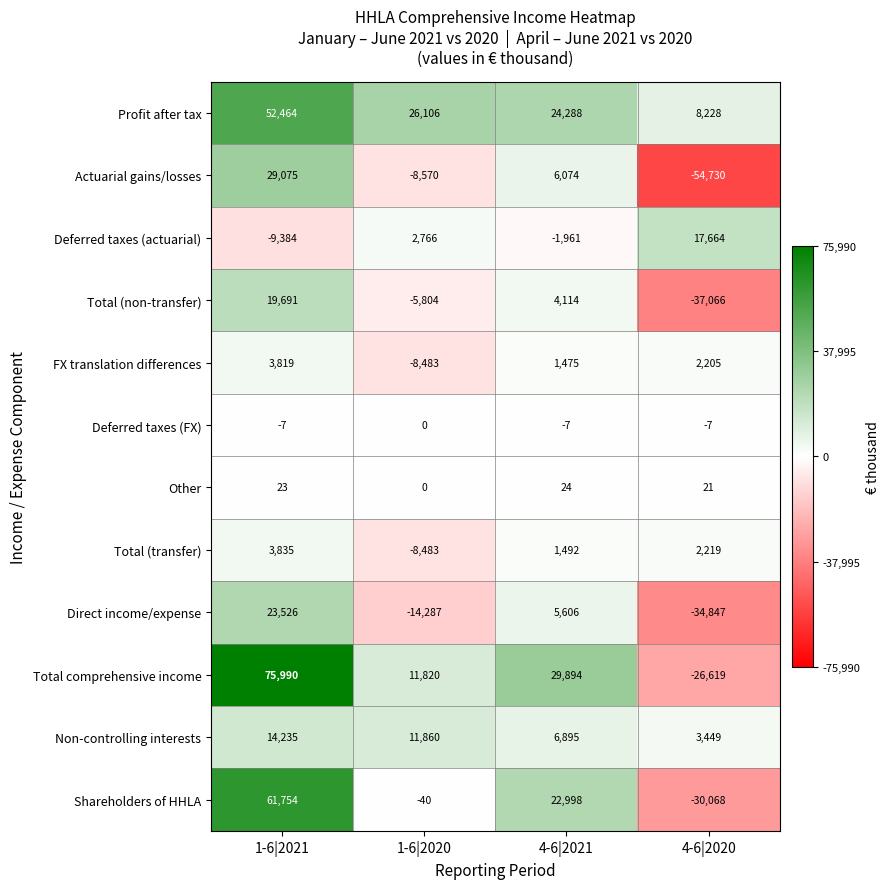

What is the spread (max minus min) of values at 1-6|2021?

85374